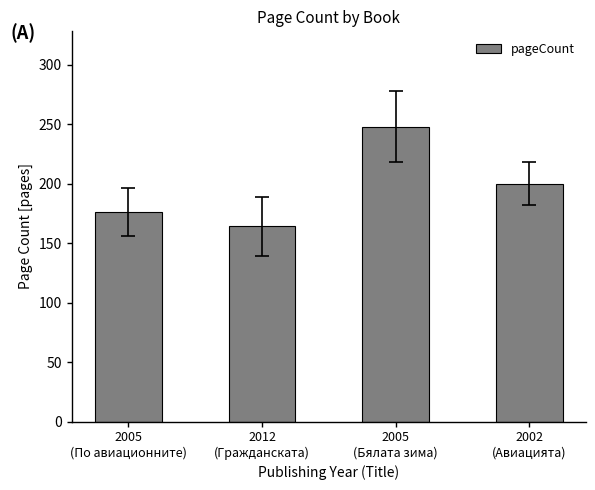

What is the average value?

197